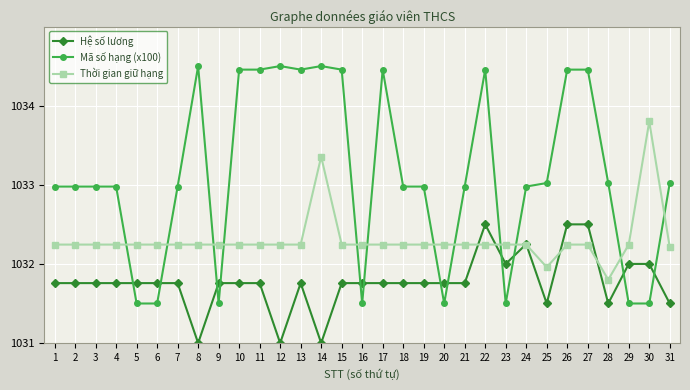

What is the sum of the Hệ số lương values at 13 and 17?

2063.5